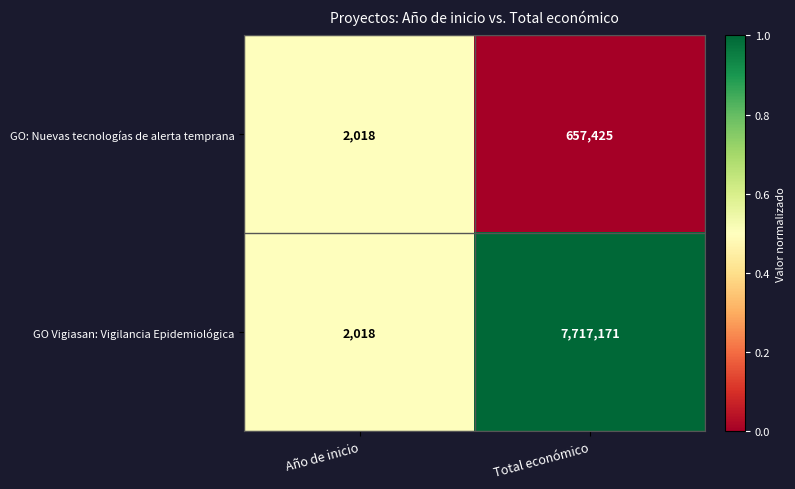

How many distinct data groups are displayed?

2